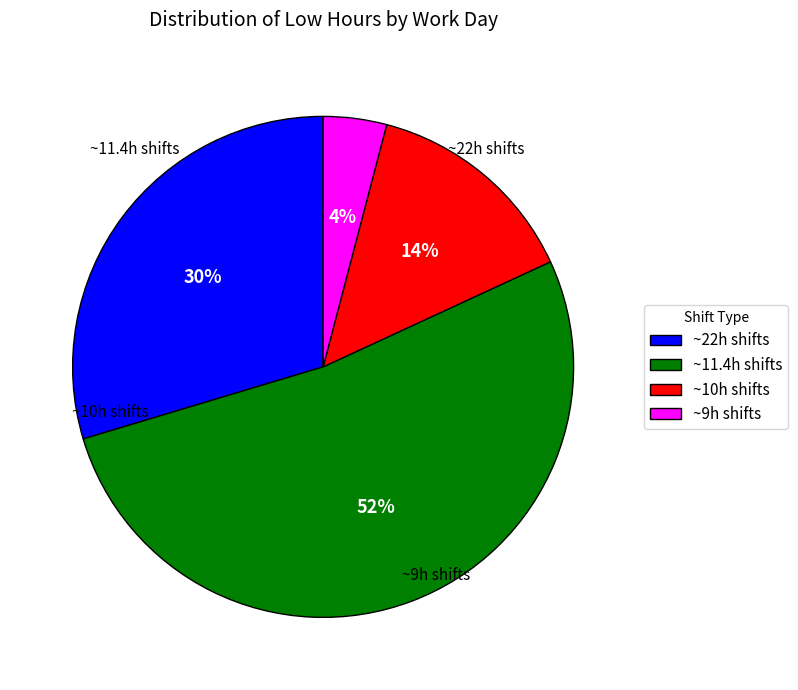

How many segments does this pie chart have?

4